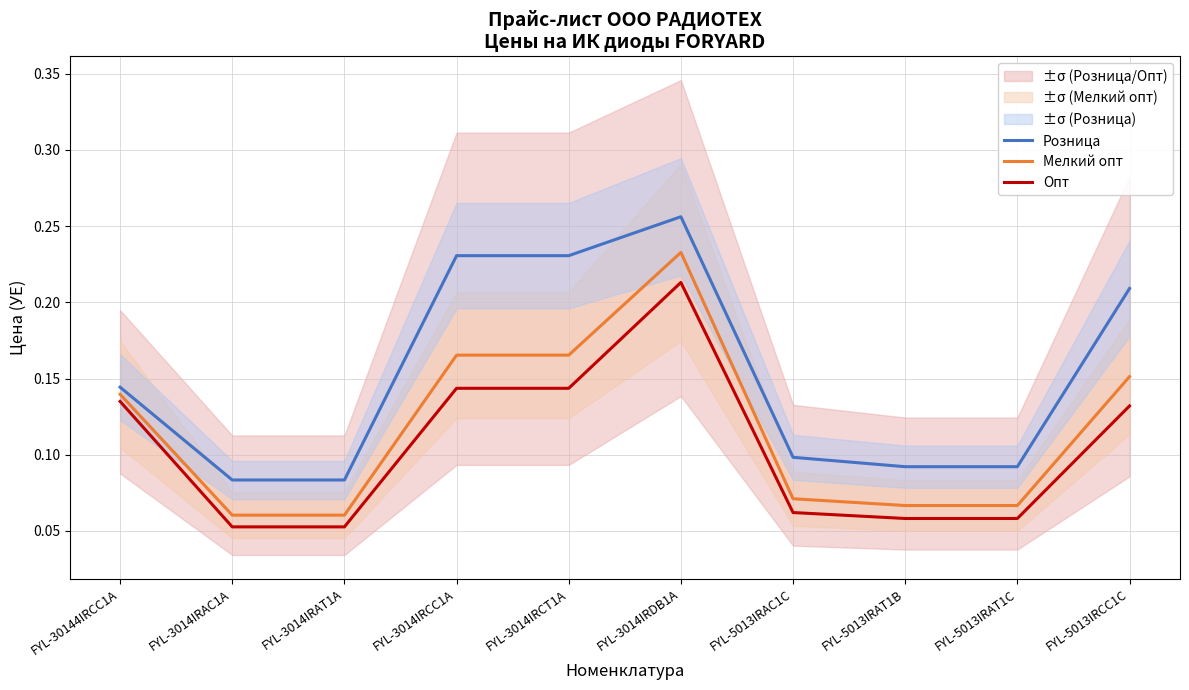

At FYL-3014IRDB1A, list the series in order from largest to smallest.

Розница, Мелкий опт, Опт